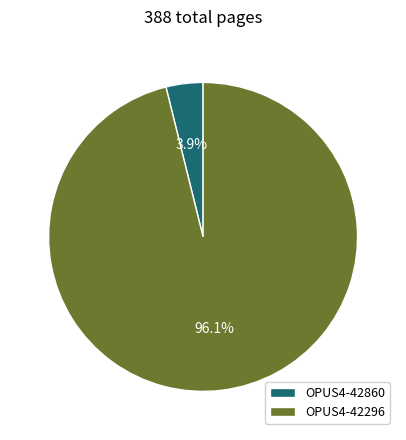

To the nearest percent, what is the average slice percentage?

50%